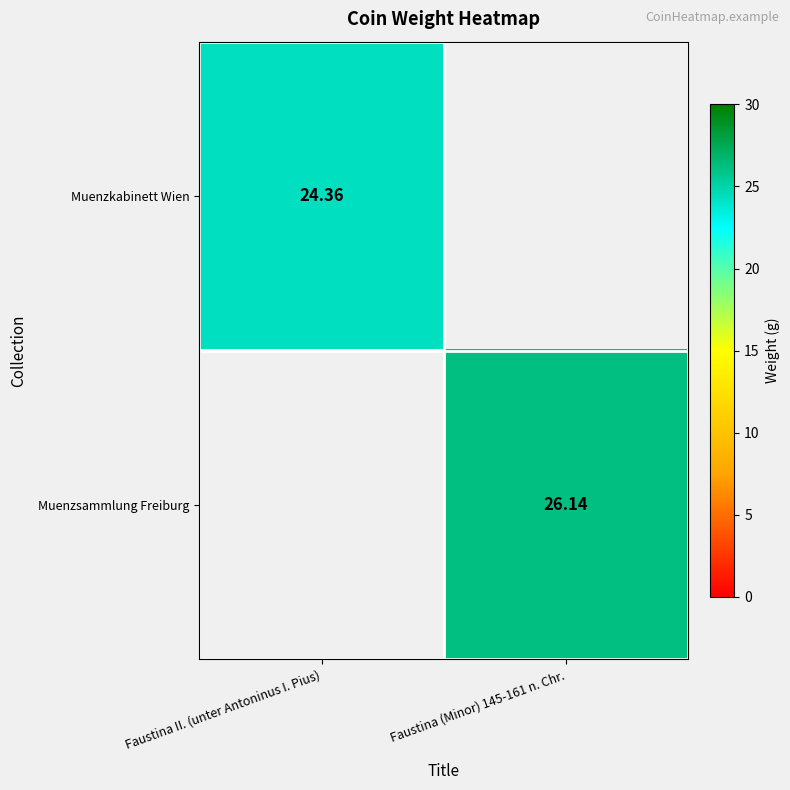

Is the value of Muenzkabinett Wien at Faustina II. (unter Antoninus I. Pius) greater than the value of Muenzsammlung Freiburg at Faustina (Minor) 145-161 n. Chr.?

No